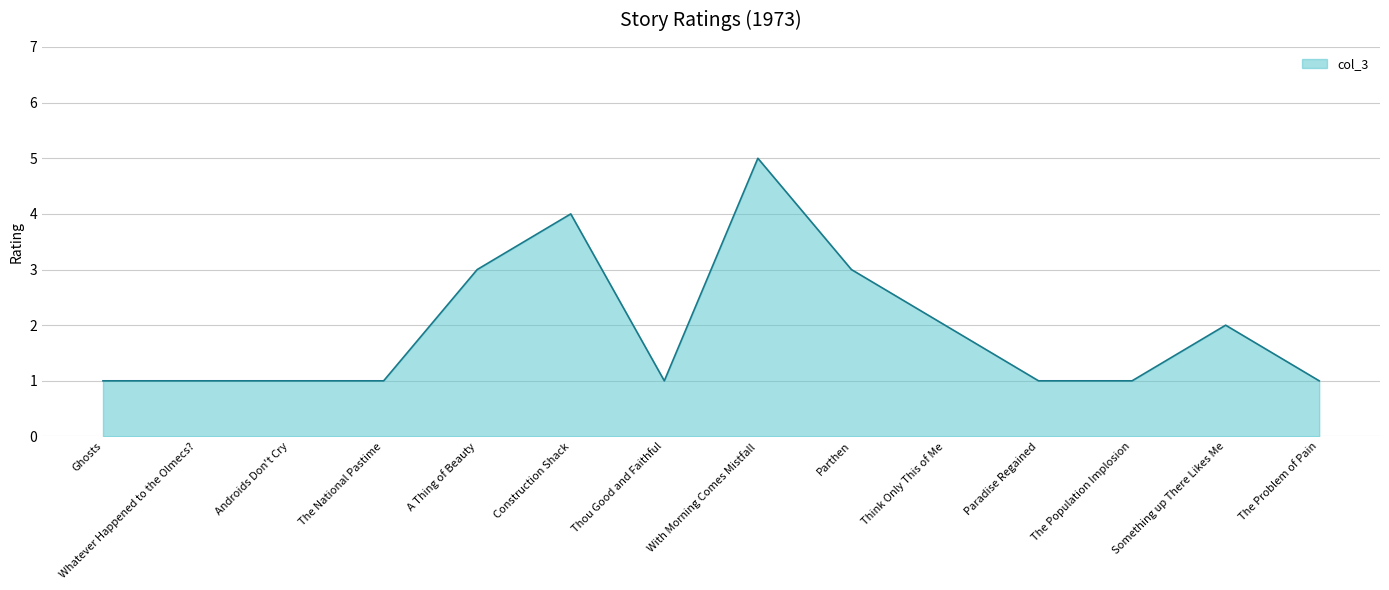

Reading right to left, transcribe all the data shown in this chart.

1	2	1	1	2	3	5	1	4	3	1	1	1	1